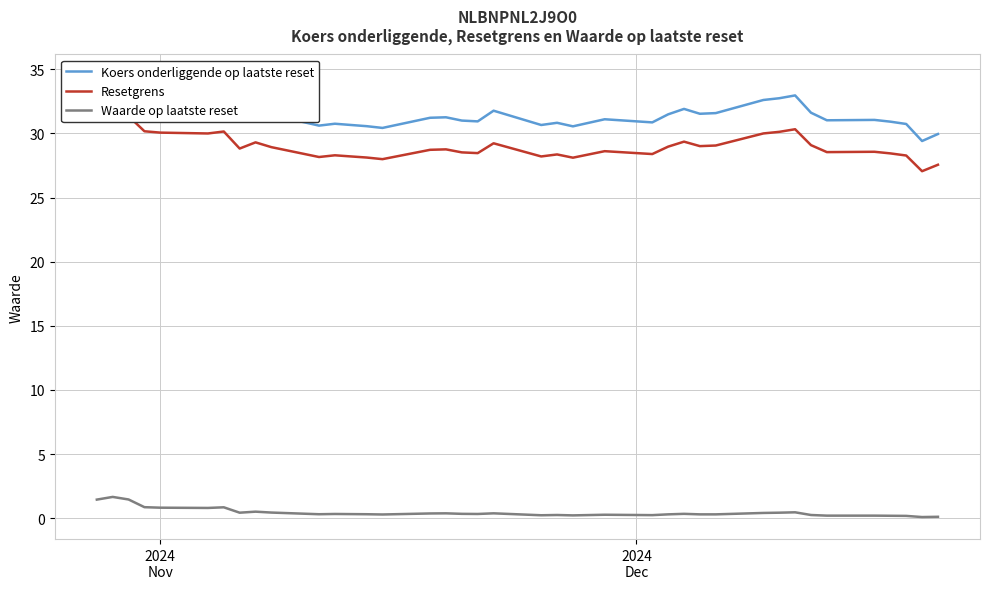

True or false: Waarde op laatste reset and Resetgrens cross at least once.

False